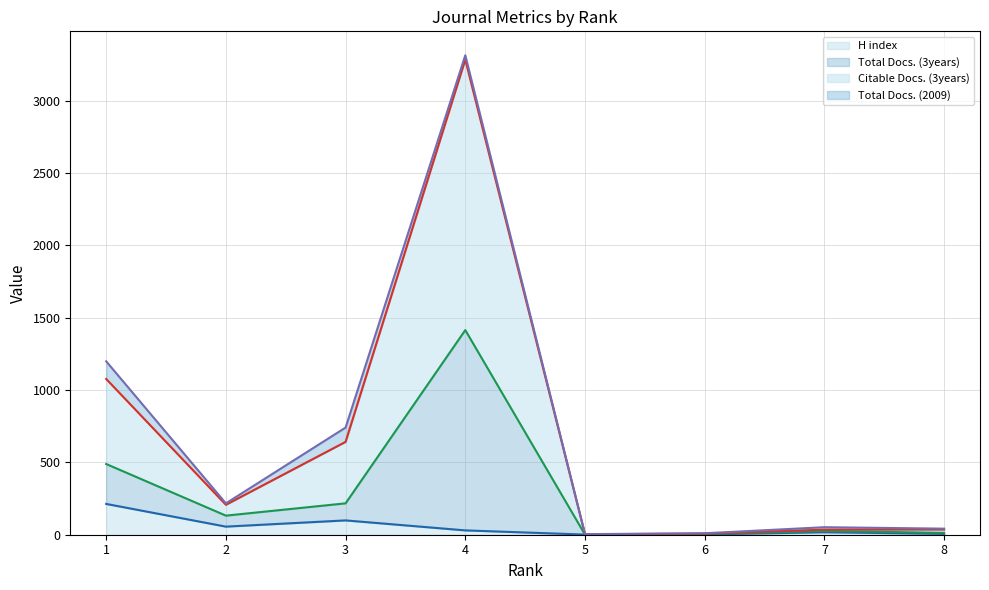

Is it true that H index (line) equals 1 at 5?

False